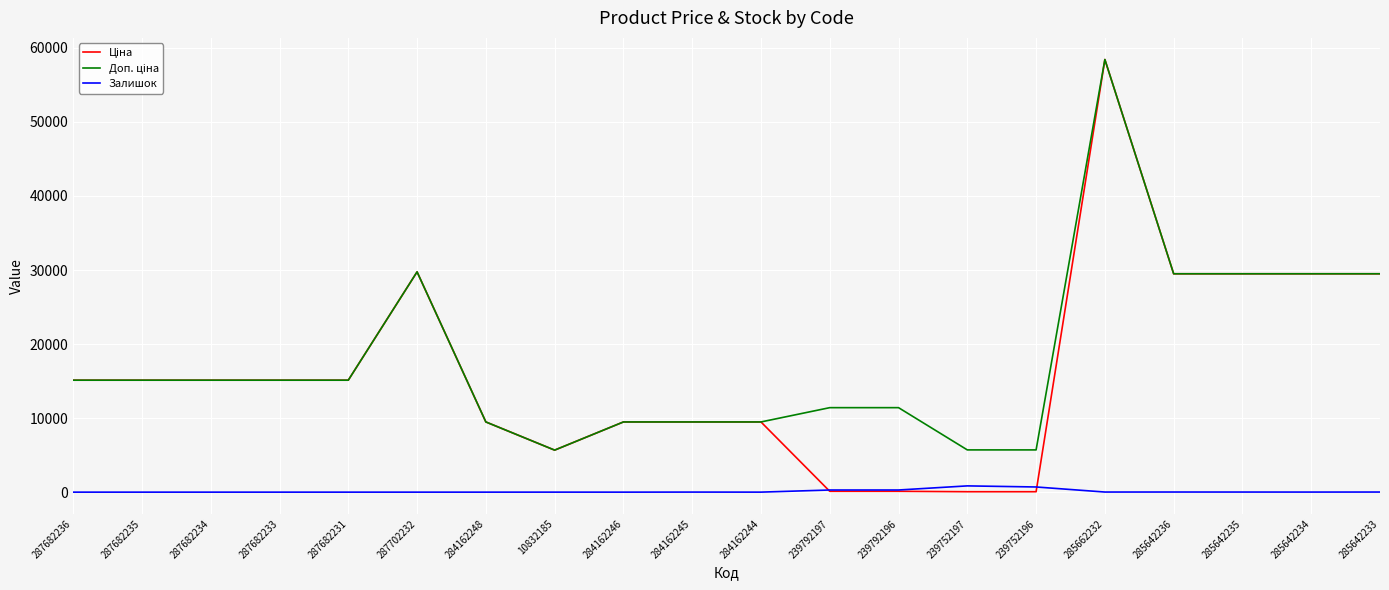

At which category does the chart reach its peak across all series?

285662232